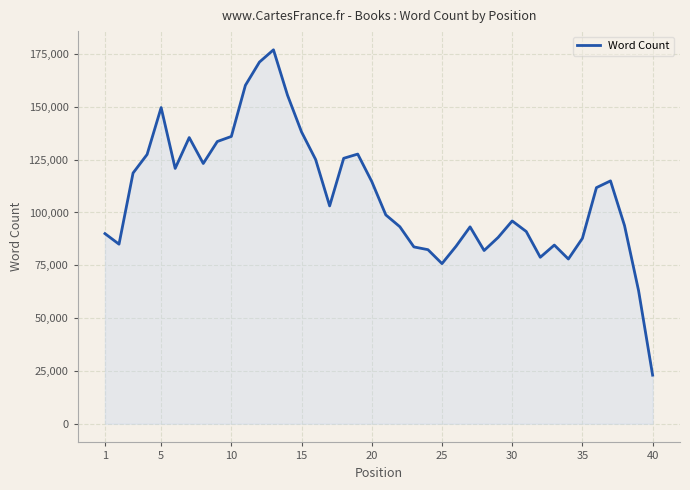

True or false: there are more than 1 points higher than both neighbors.

True